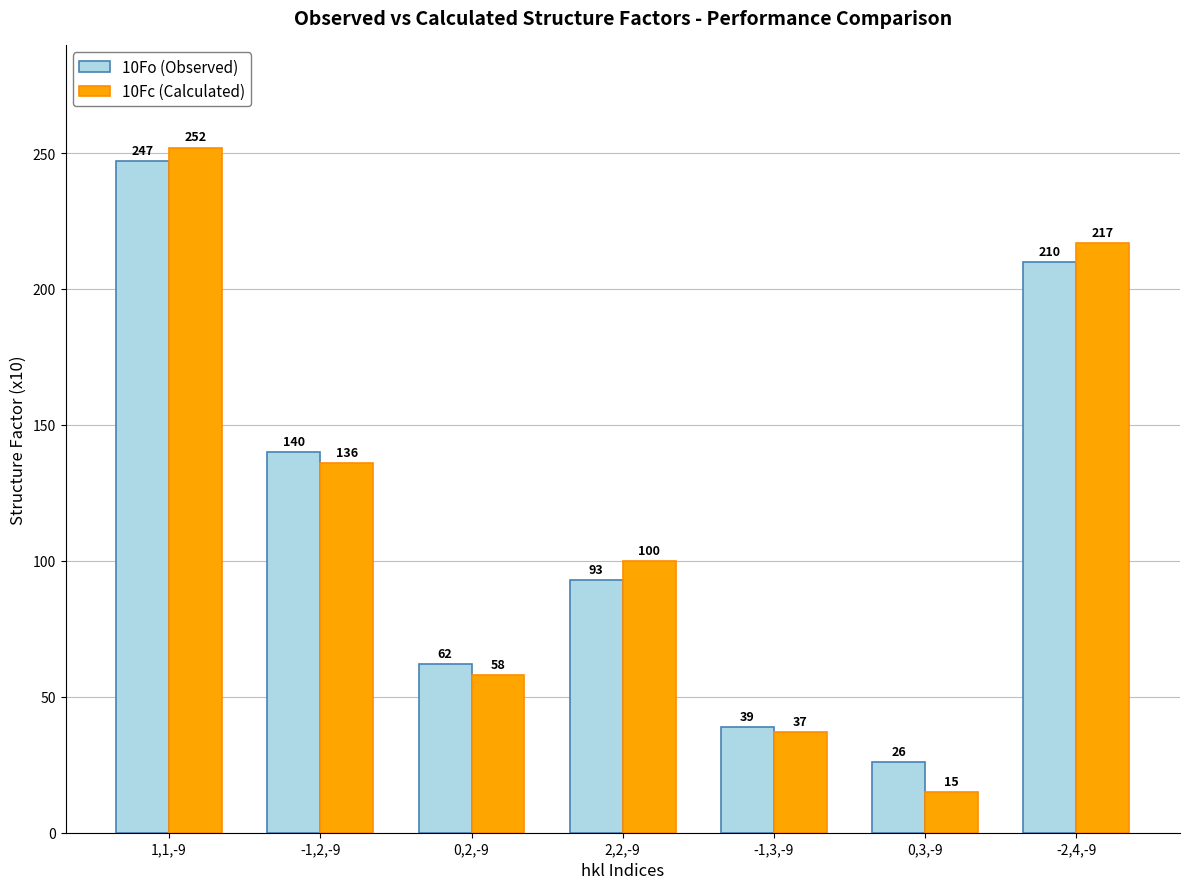

Reading left to right, list all the values displayed in this chart.

10Fo (Observed): 1,1,-9=247	-1,2,-9=140	0,2,-9=62	2,2,-9=93	-1,3,-9=39	0,3,-9=26	-2,4,-9=210
10Fc (Calculated): 1,1,-9=252	-1,2,-9=136	0,2,-9=58	2,2,-9=100	-1,3,-9=37	0,3,-9=15	-2,4,-9=217